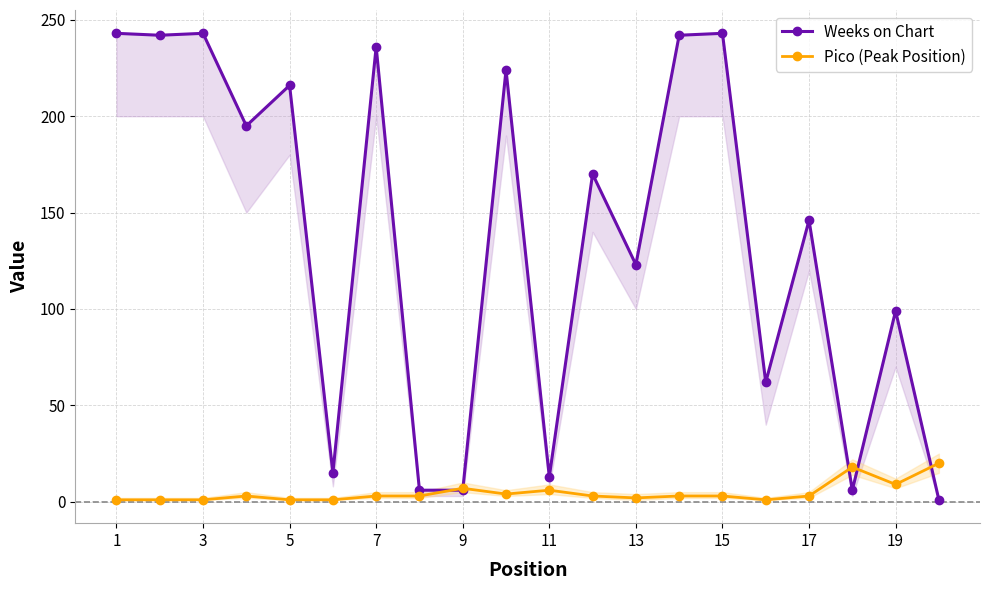

What is the value of the Pico (Peak Position) point at the 13th from the left?

2